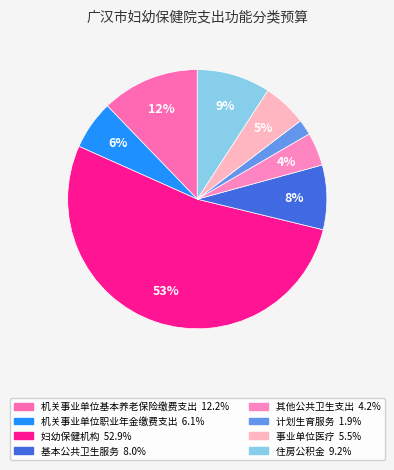

Which category has the smallest portion of the pie?

计划生育服务